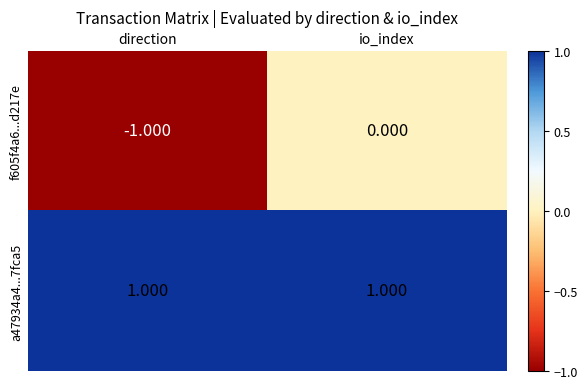

At which category is the sum across all series the highest?

io_index